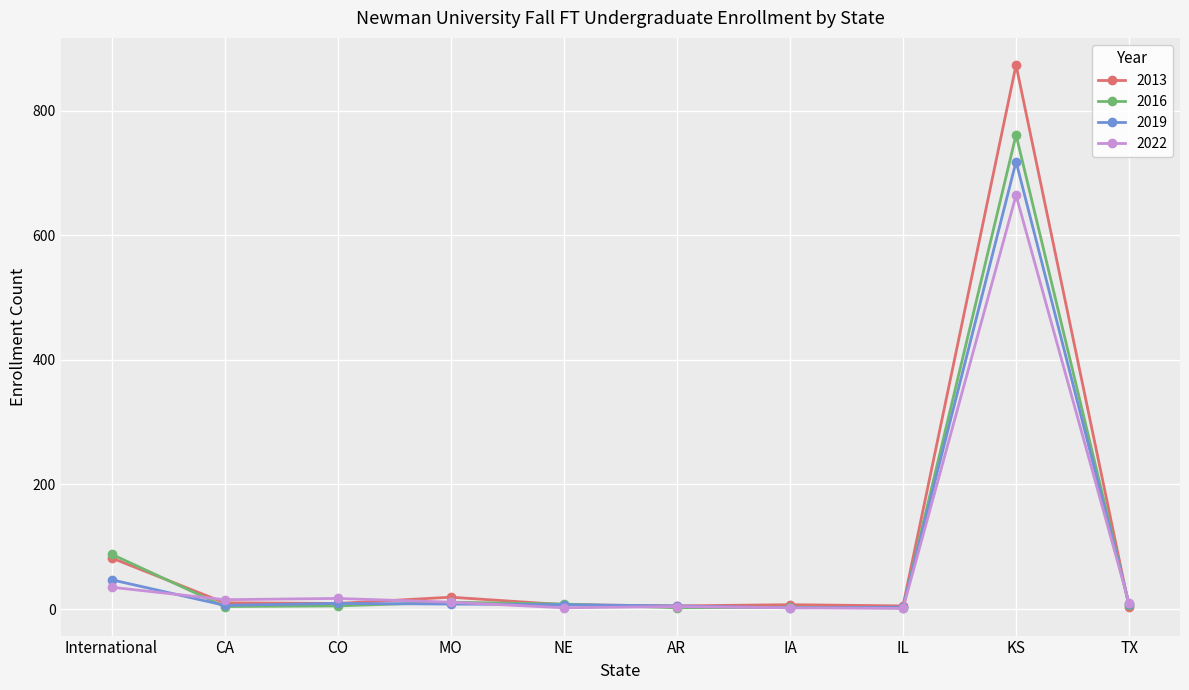

Is the value of 2019 at TX greater than the value of 2016 at KS?

No